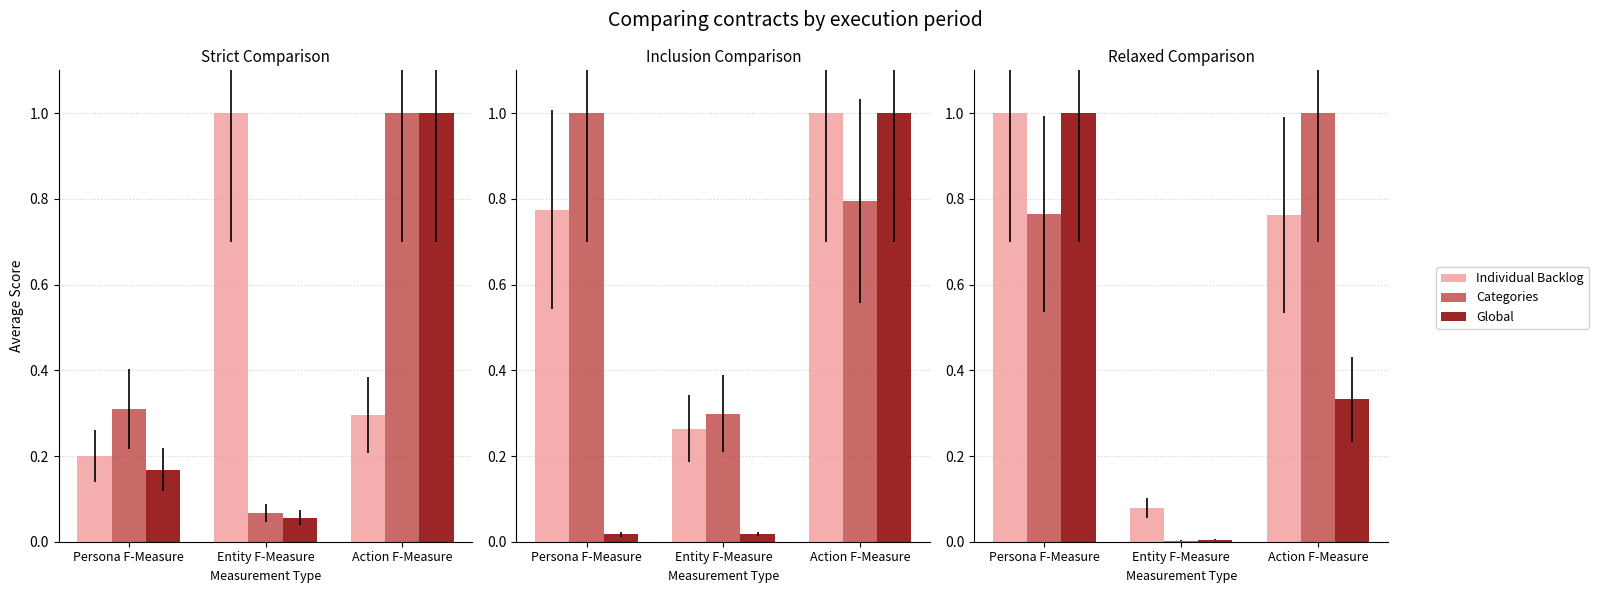

Which series has the widest spread of values?

Categories